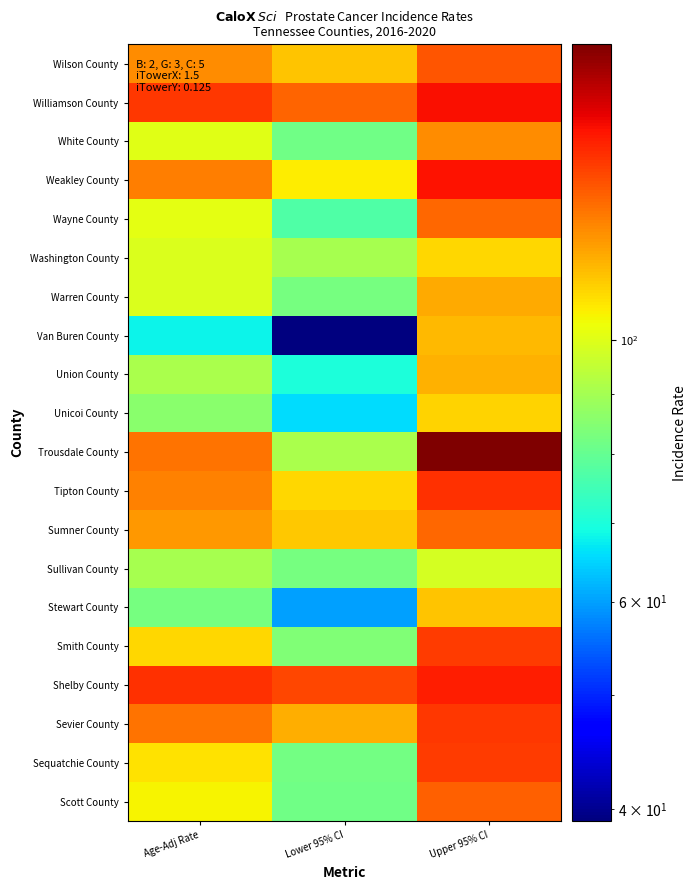

What is the total value across all series at Age-Adj Rate?

2179.4